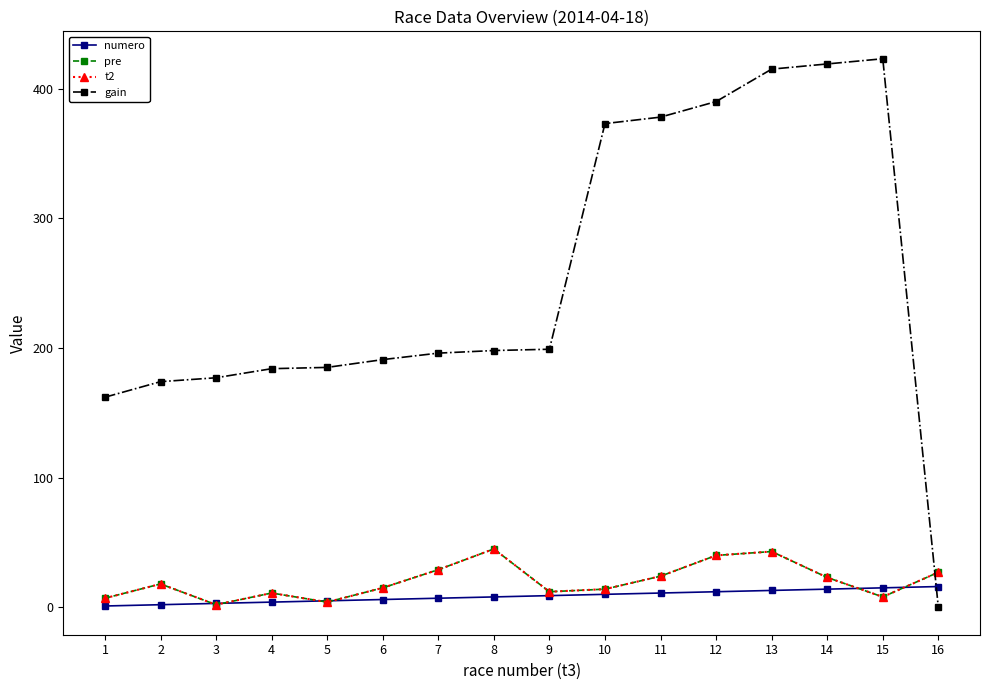

Where does the pre series first go above 18?

7